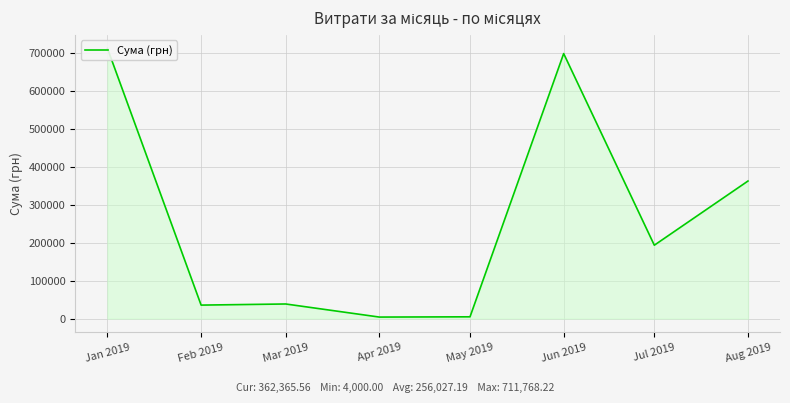

Where does the data first go above 193297?

Jan 2019